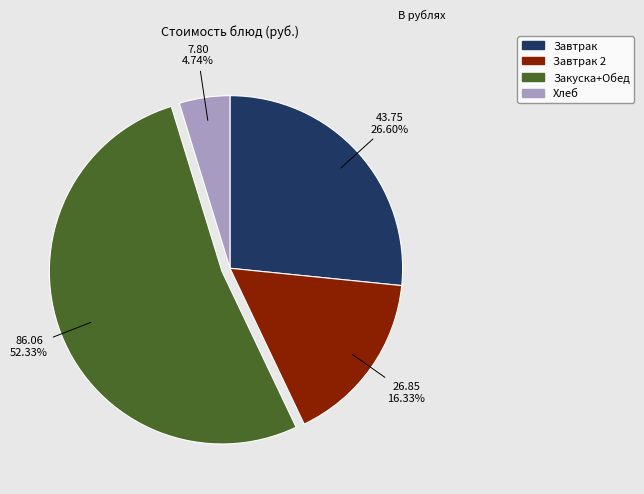

Is there a majority slice in this chart?

Yes